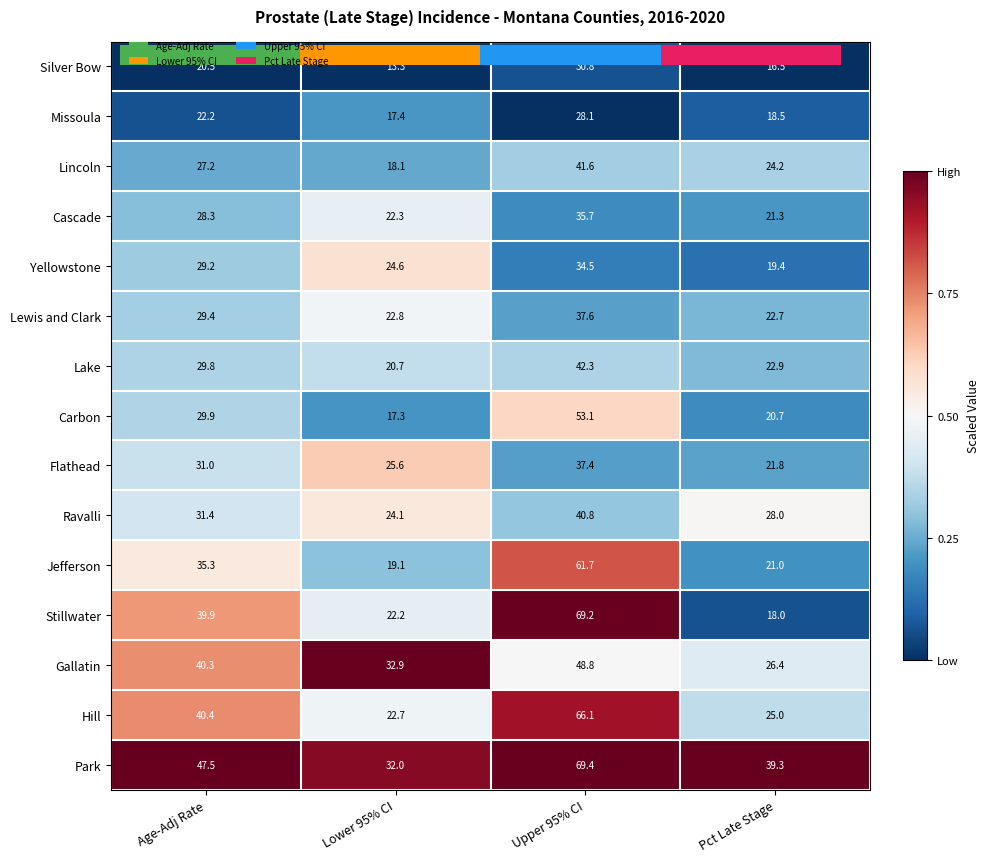

At which category is the sum across all series the highest?

Lower 95% CI